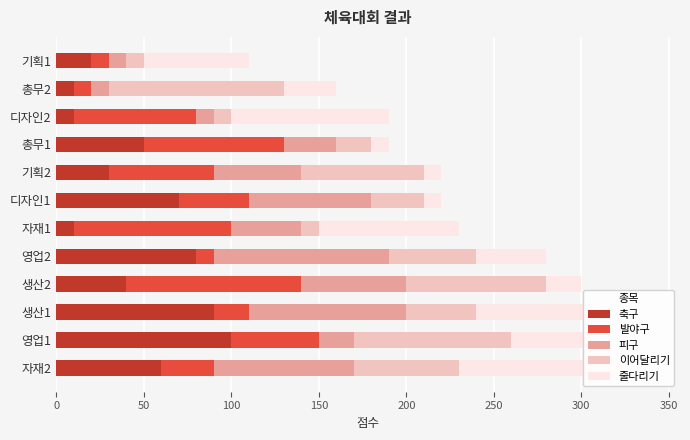

How many data points does each series have?

12